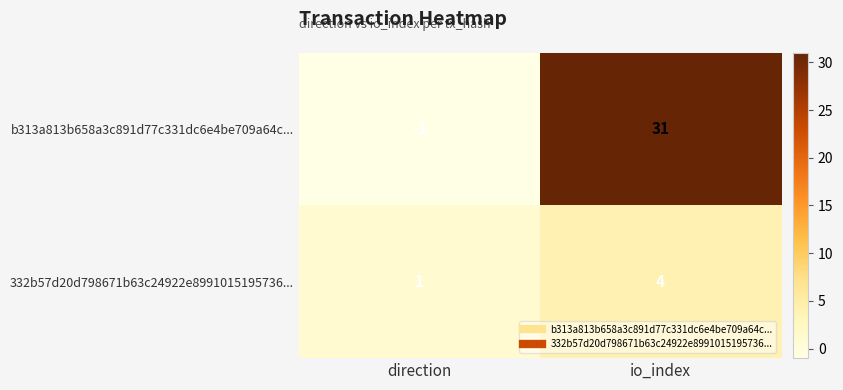

How many negative values does the b313a813b658a3c891d77c331dc6e4be709a64c... series have?

1